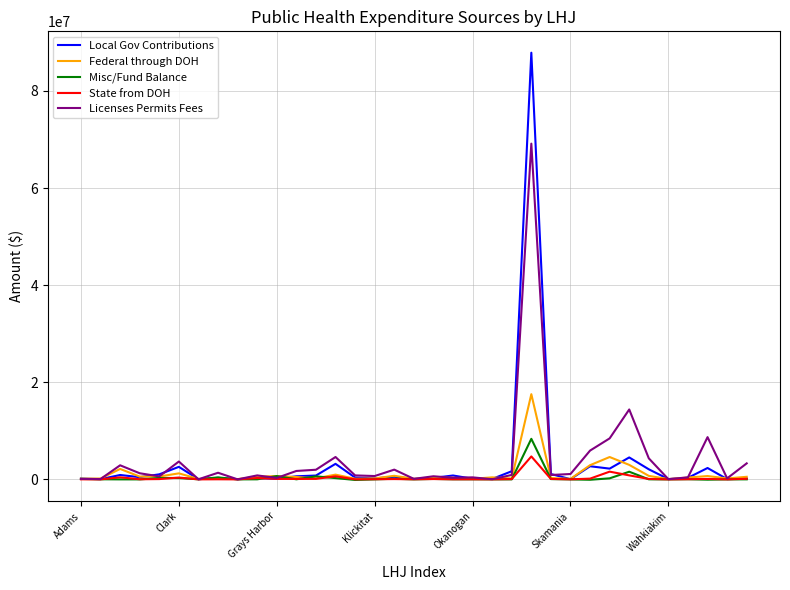

Which series has the widest spread of values?

Local Gov Contributions